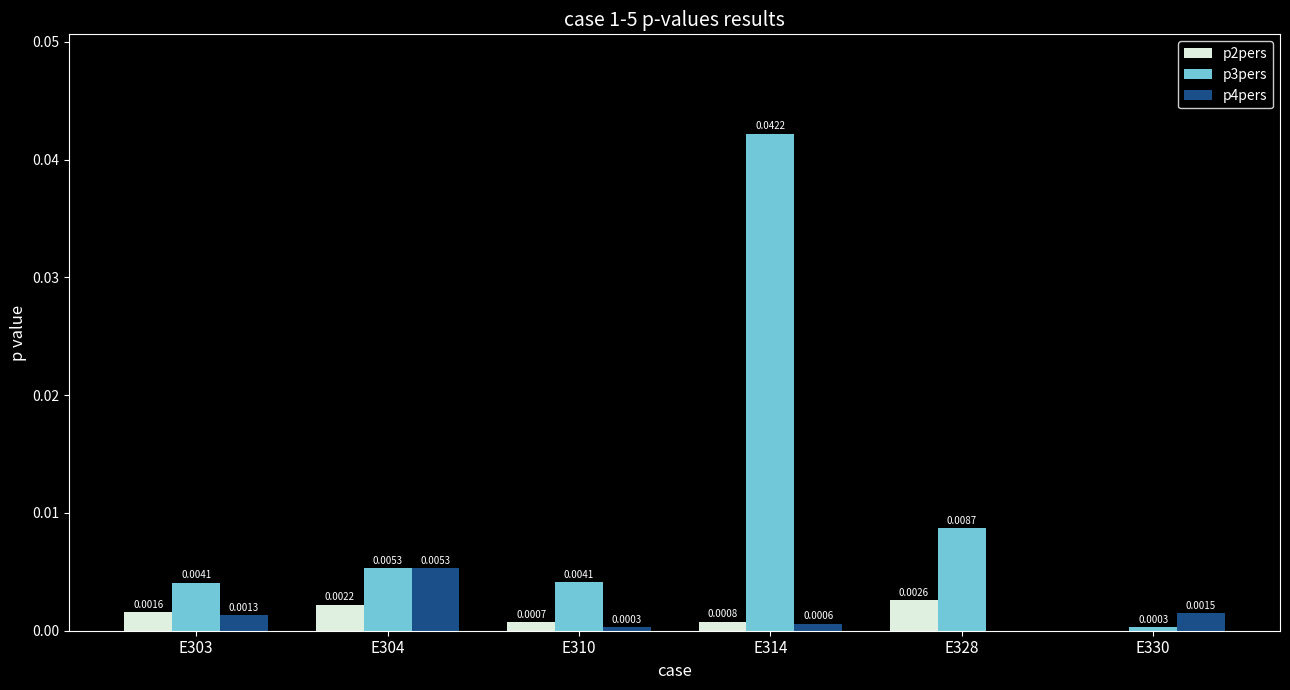

At which category is the sum across all series the highest?

E314